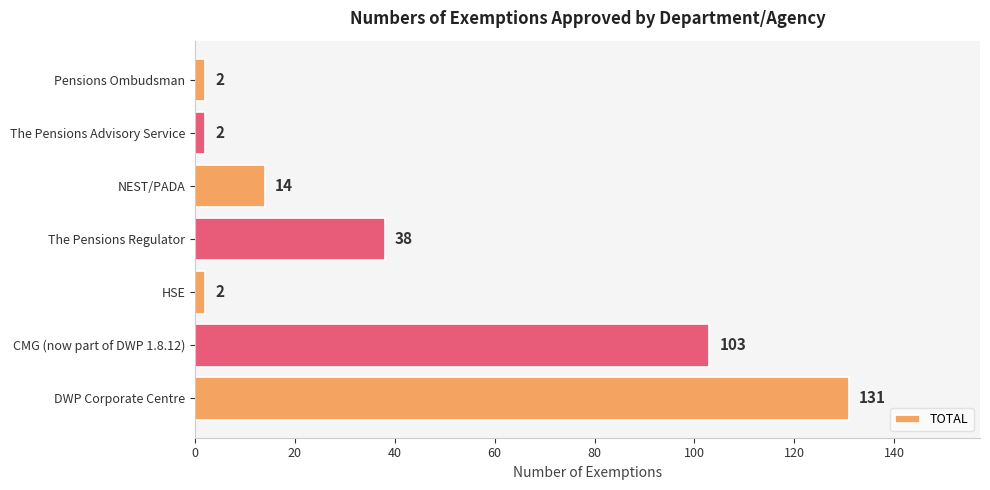

Reading bottom to top, transcribe all the data shown in this chart.

DWP Corporate Centre=131	CMG (now part of DWP 1.8.12)=103	HSE=2	The Pensions Regulator=38	NEST/PADA=14	The Pensions Advisory Service=2	Pensions Ombudsman=2